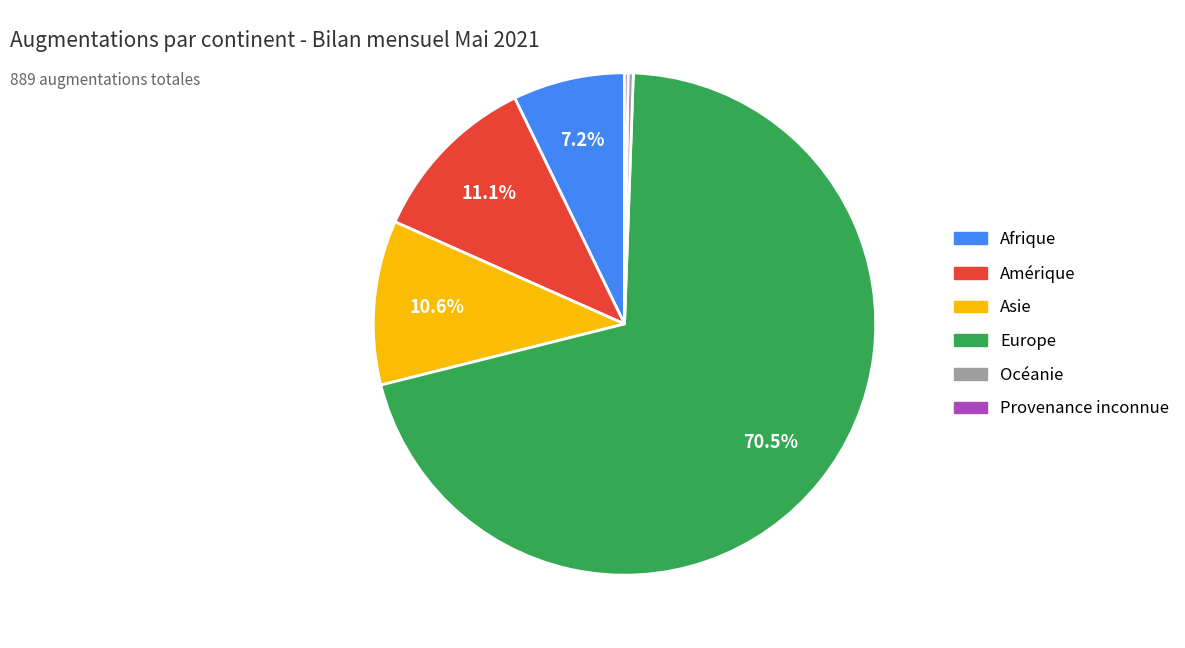

Is it true that Asie is 11% of the pie?

True